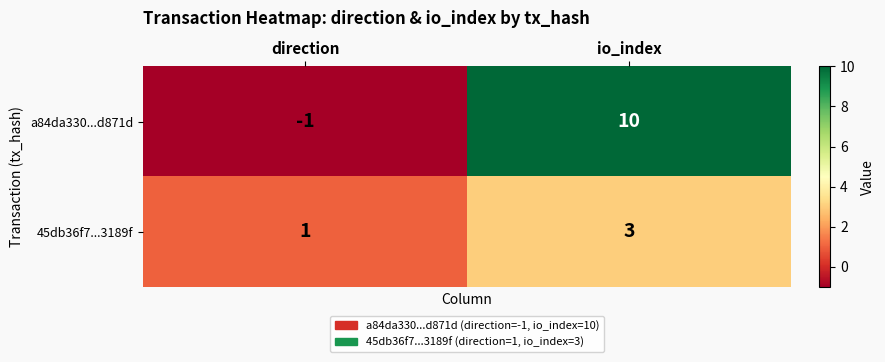

What is the approximate value of a84da330...d871d at io_index?

10